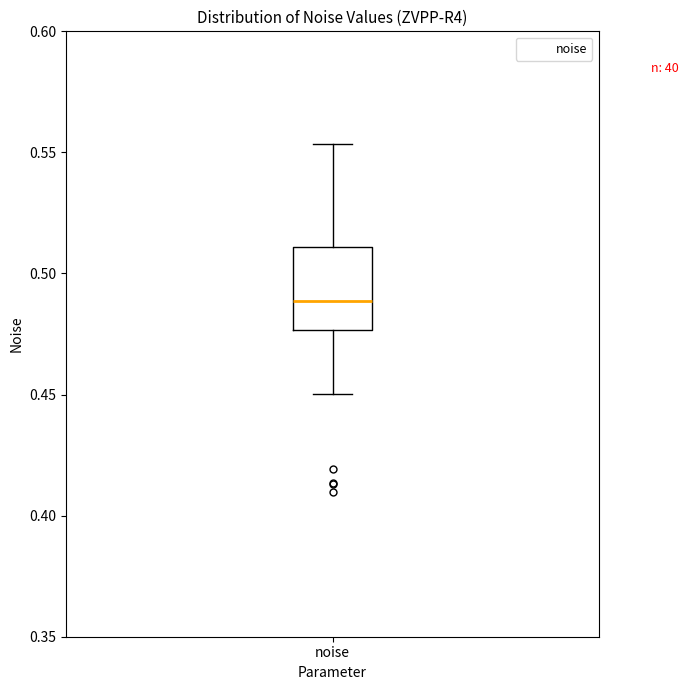

Transcribe this box plot: give where the median line is, the range the box spans, and where the two whiskers end, as read against the y-axis. The values are not printed on the chart, so give them approximately, as read against the axis.

median 0.490, box 0.475 to 0.510, whiskers 0.450 to 0.555